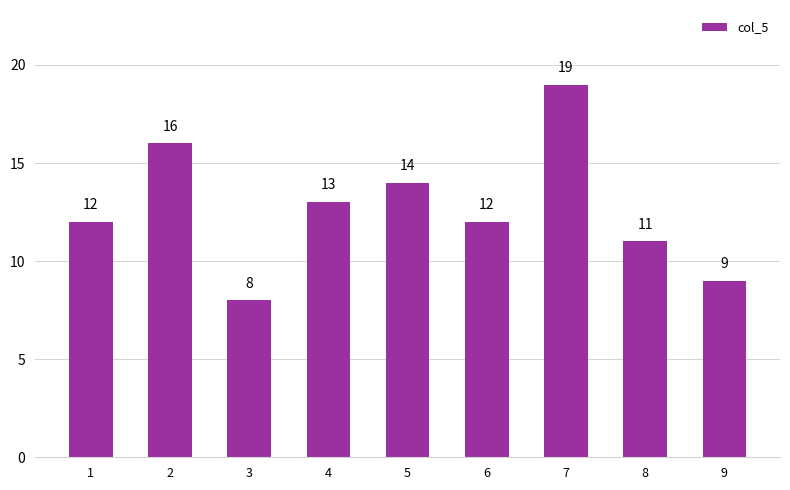

How many series are shown in this chart?

1